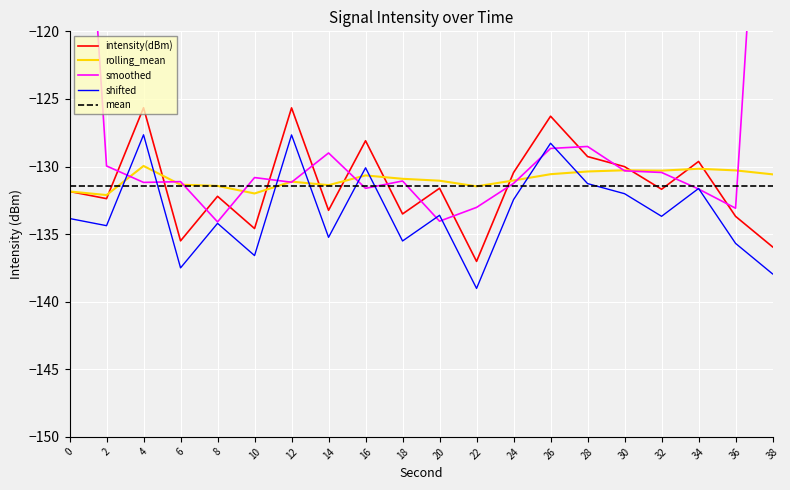

What is the approximate value of intensity(dBm) at 16?

-128.1